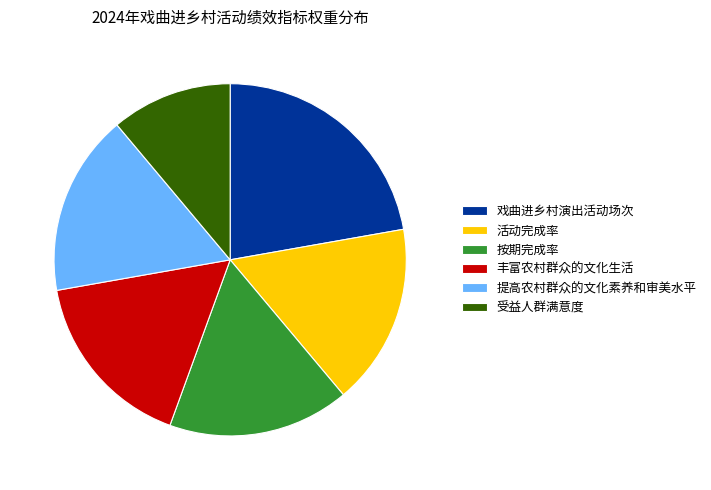

Is it true that 受益人群满意度 is 11% of the pie?

True